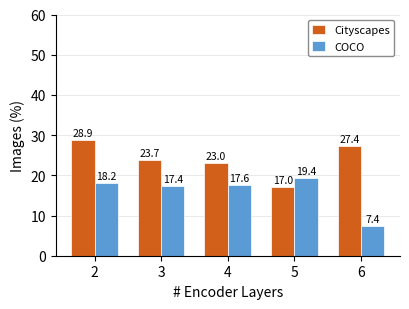

Which series has the largest total across all categories?

Cityscapes